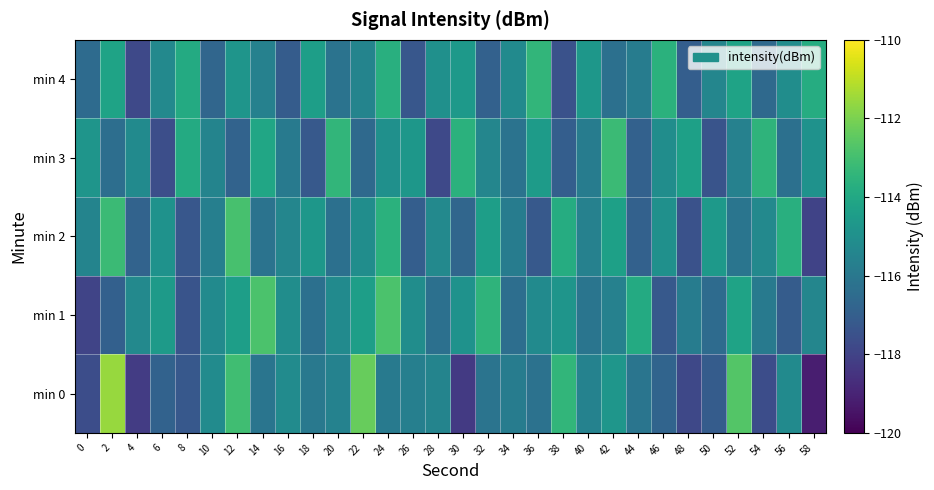

Which series has the widest spread of values?

min 0